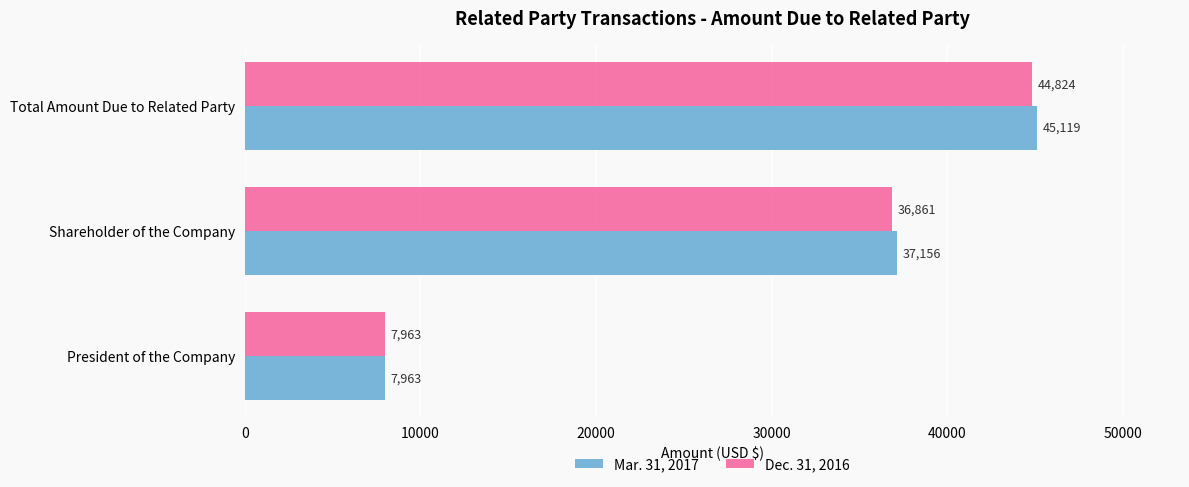

At which label is Dec. 31, 2016 closest to 26393?

Shareholder of the Company